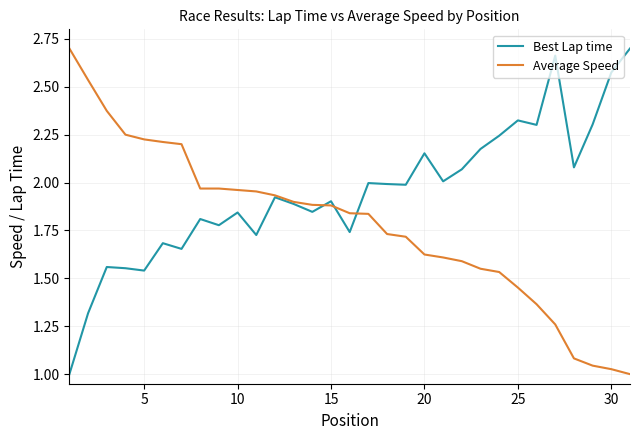

List the series in order of their overall mean, lowest first.

Average Speed, Best Lap time